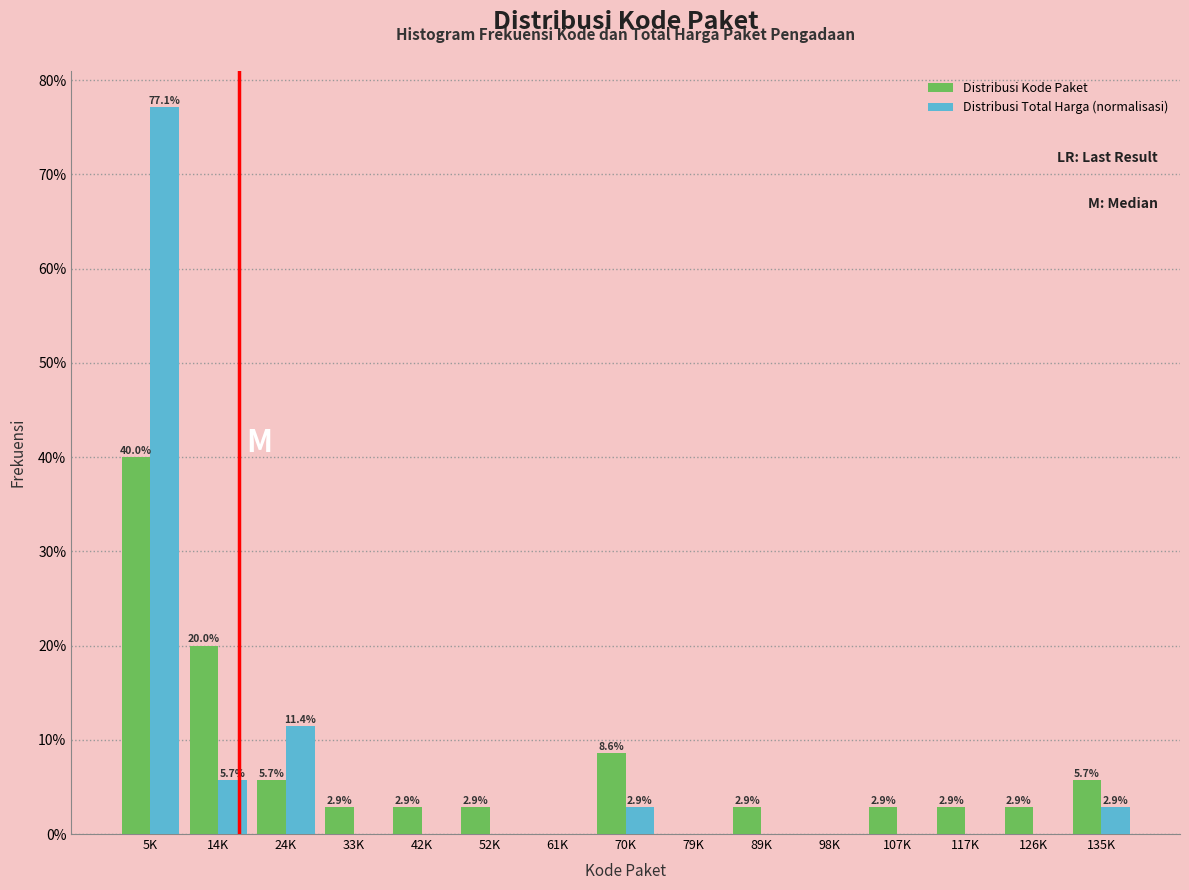

The Distribusi Total Harga (normalisasi) series shows -47.7 at 98K. True or false?

False